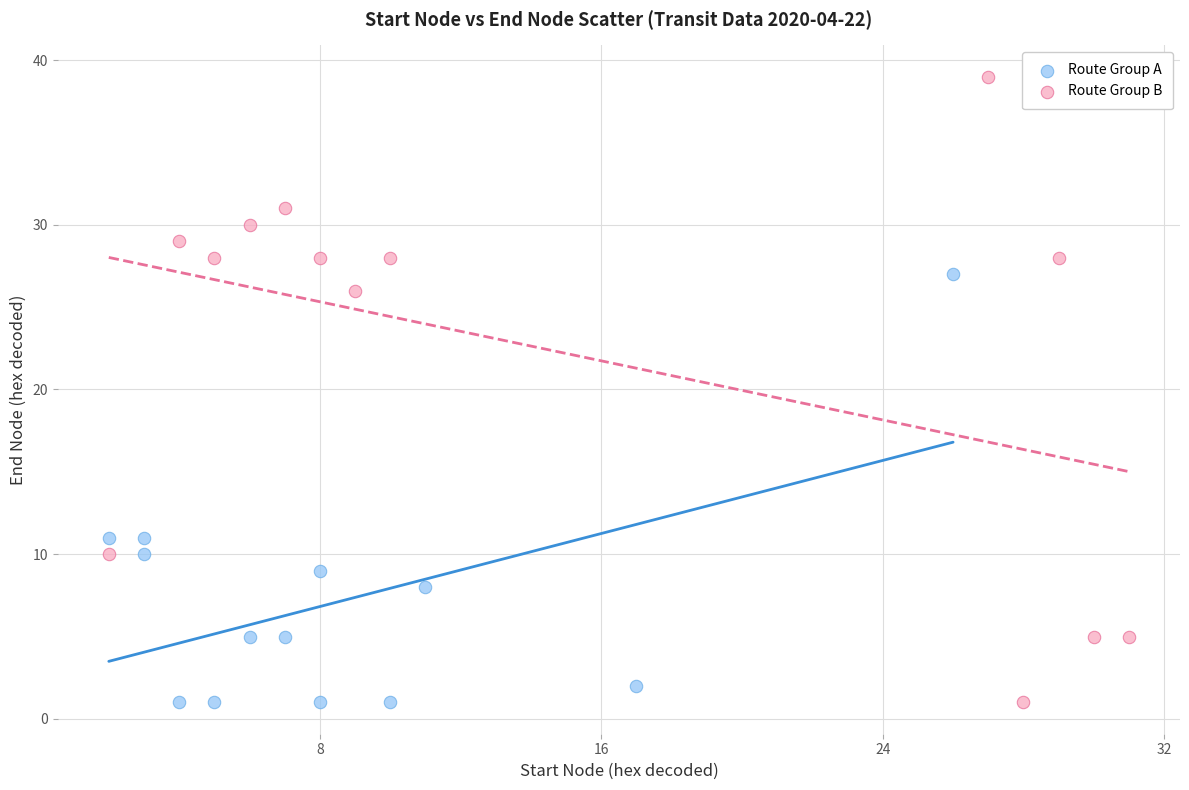

What are all the series names shown in the legend?

Route Group A, Route Group B